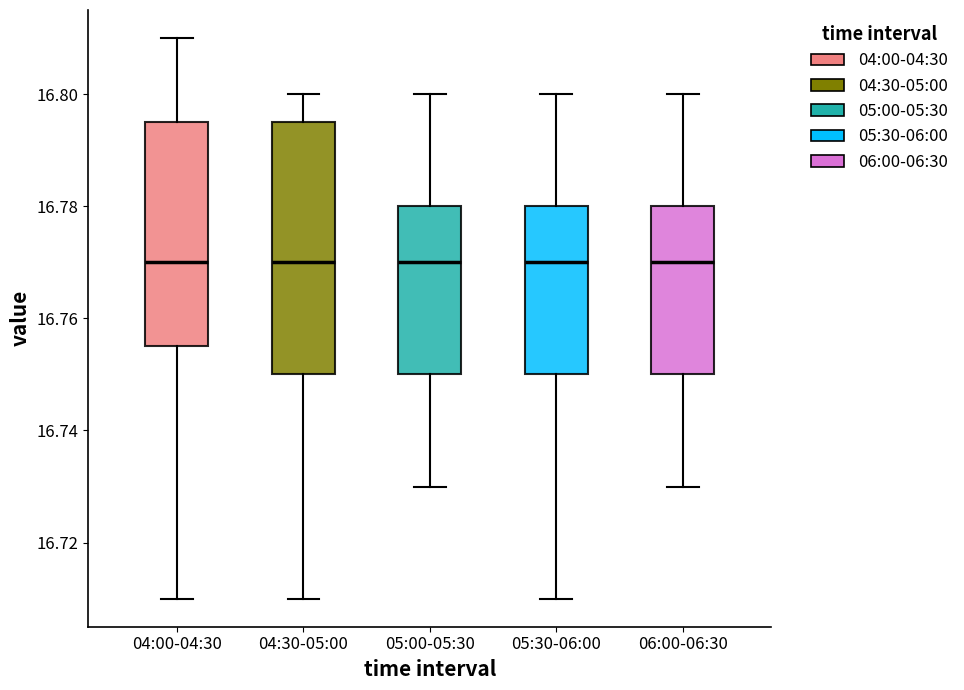

Reading left to right, read every box against the y-axis: the position of its median line, the range the box covers, and the ends of its whiskers. The values are not printed on the chart, so give them approximately, as read against the axis.

04:00-04:30: median 16.770, box 16.756 to 16.796, whiskers 16.710 to 16.810
04:30-05:00: median 16.770, box 16.750 to 16.796, whiskers 16.710 to 16.800
05:00-05:30: median 16.770, box 16.750 to 16.780, whiskers 16.730 to 16.800
05:30-06:00: median 16.770, box 16.750 to 16.780, whiskers 16.710 to 16.800
06:00-06:30: median 16.770, box 16.750 to 16.780, whiskers 16.730 to 16.800